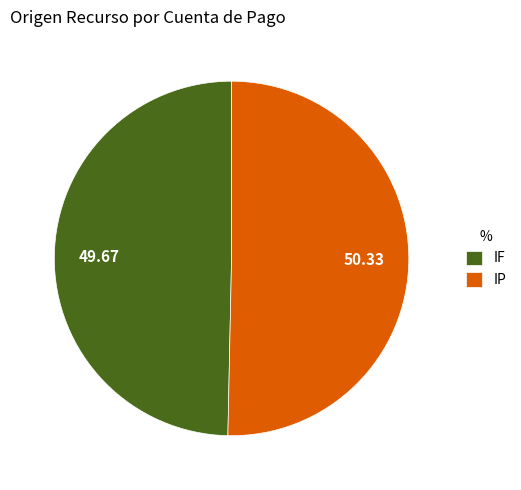

Is the sum of IF and IP greater than half?

Yes